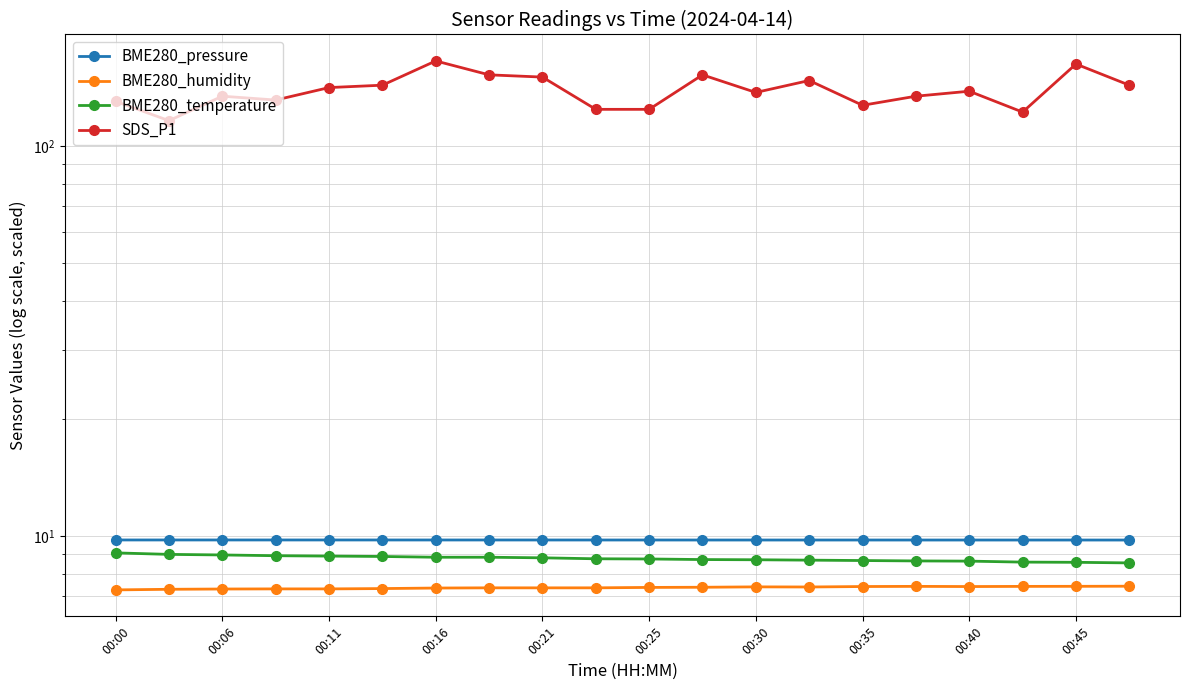

What is the sum of the BME280_pressure values at 00:40 and 13?

19.5